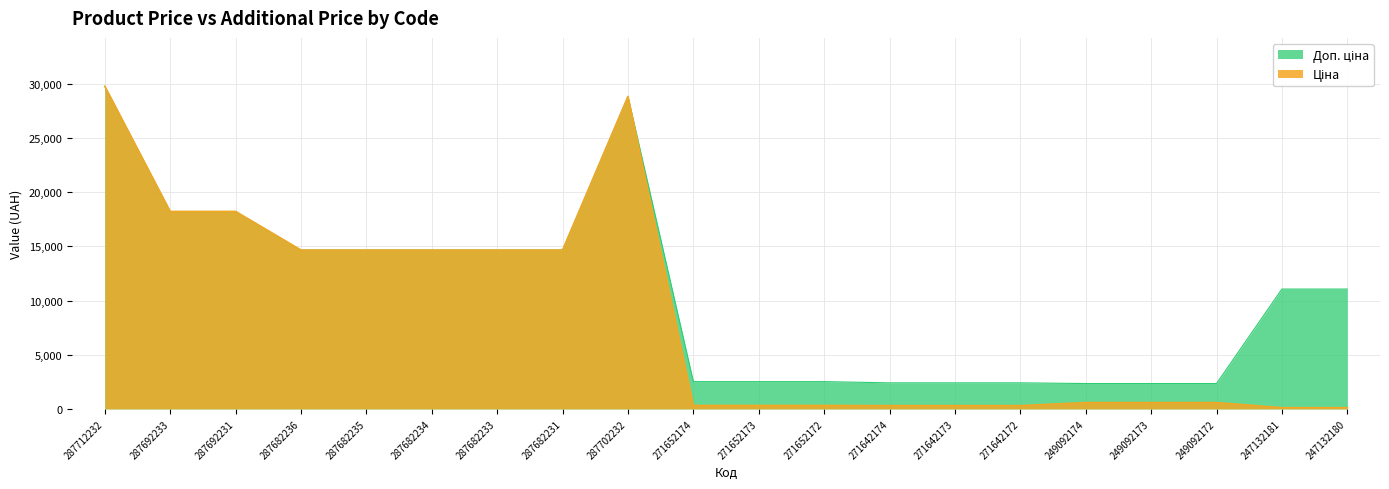

What is the greatest value displayed?

29761.5